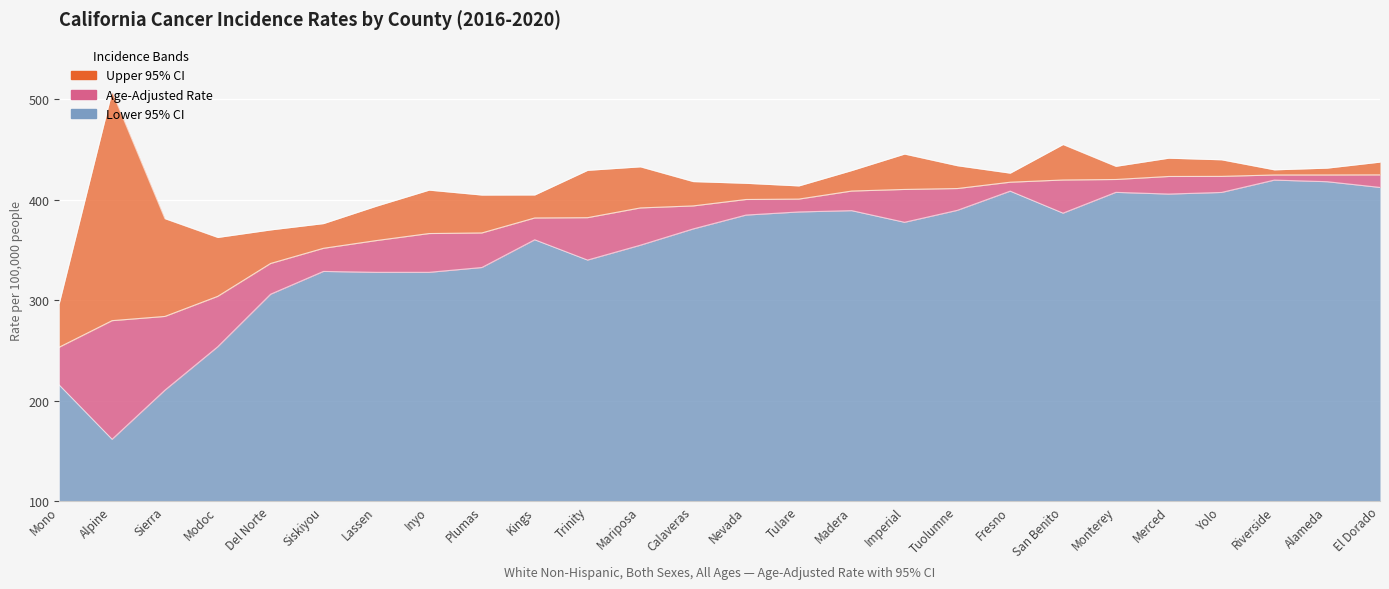

What is the total value across all series at Riverside?

1273.5